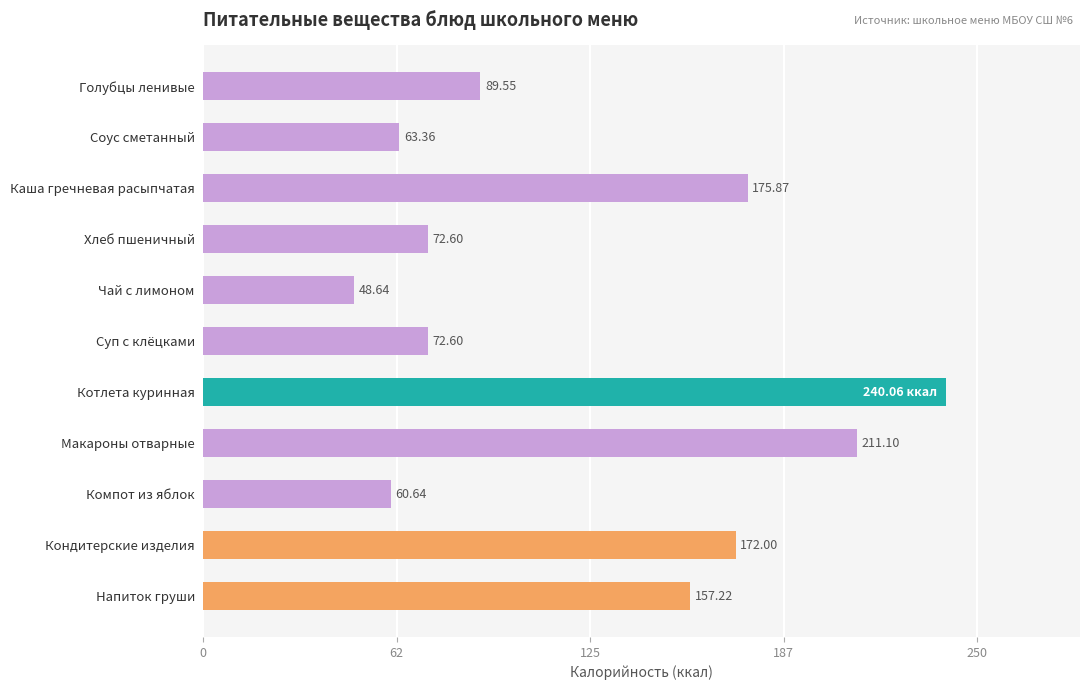

What is the label of the 1st bar from the bottom?

Напиток груши